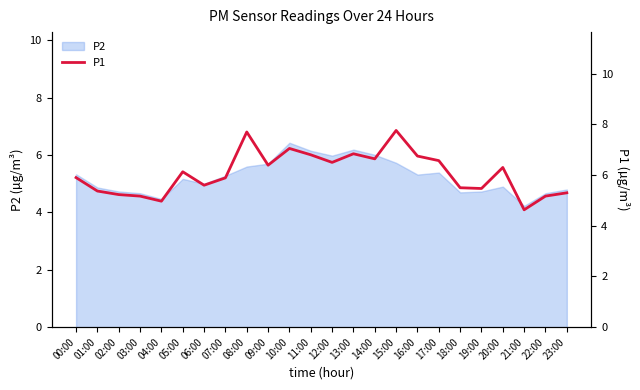

What is the ratio of the value at 22:00 to the value at 12:00?

0.8